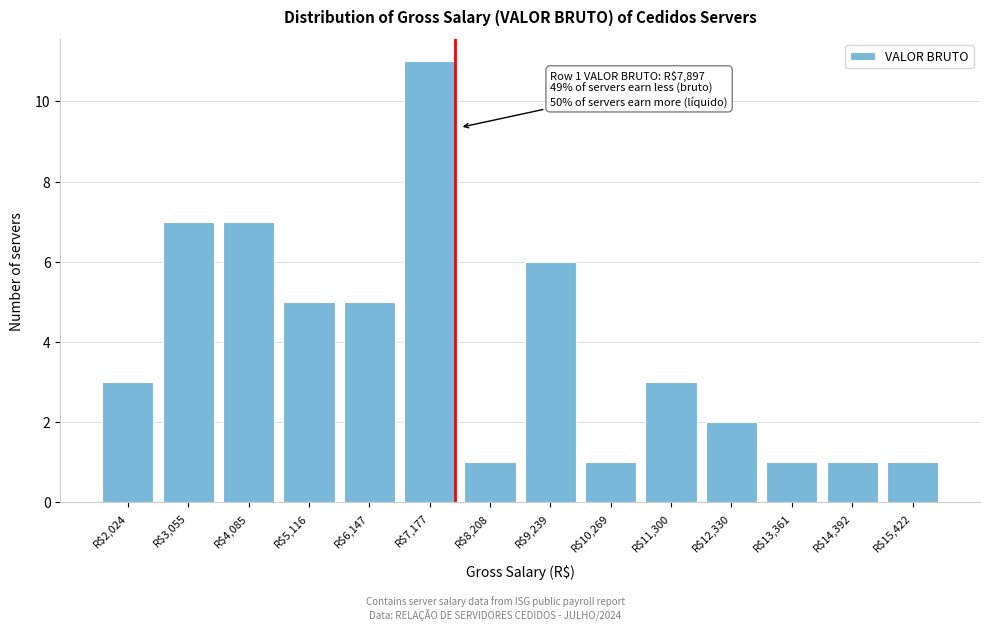

Reading left to right, transcribe all the data shown in this chart.

3	7	7	5	5	11	1	6	1	3	2	1	1	1